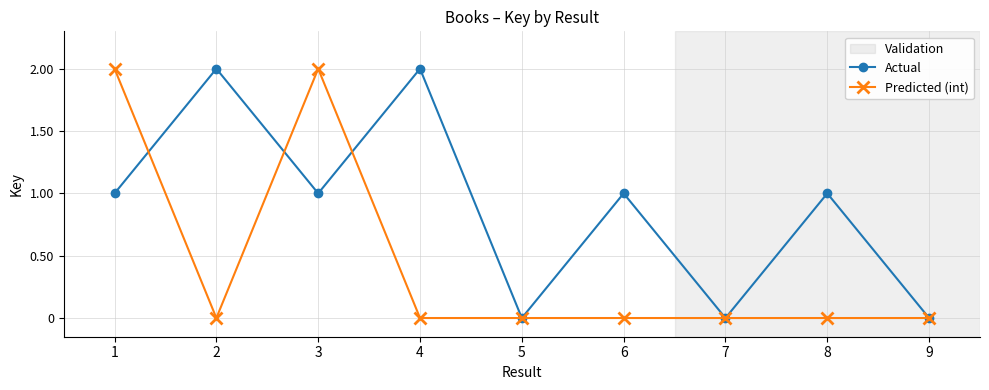

What is the total value across all series at 3?

3